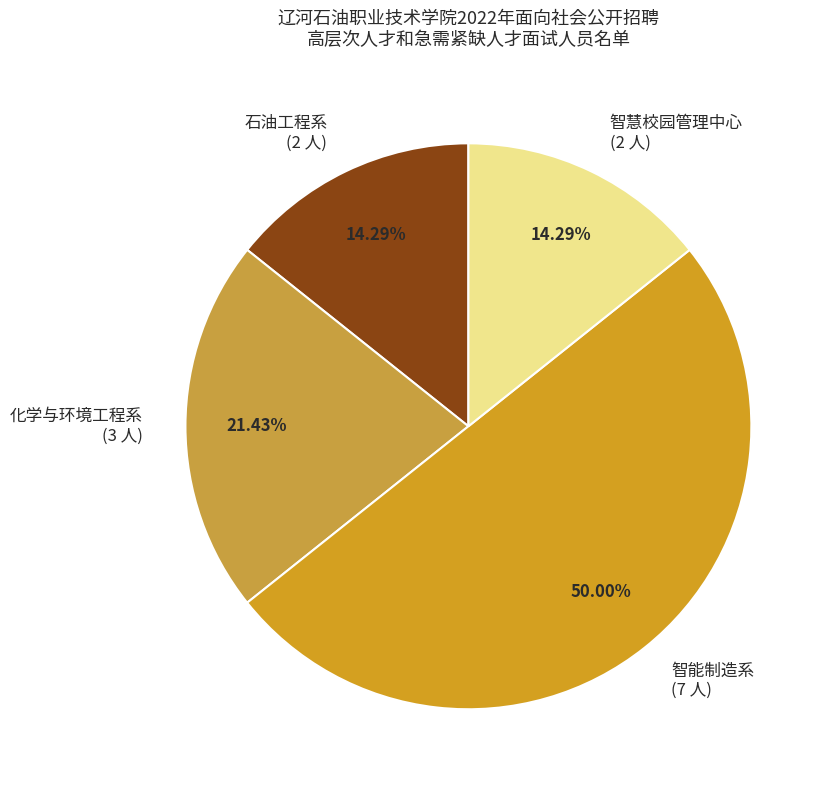

To the nearest percent, what portion does 智能制造系 represent?

50%